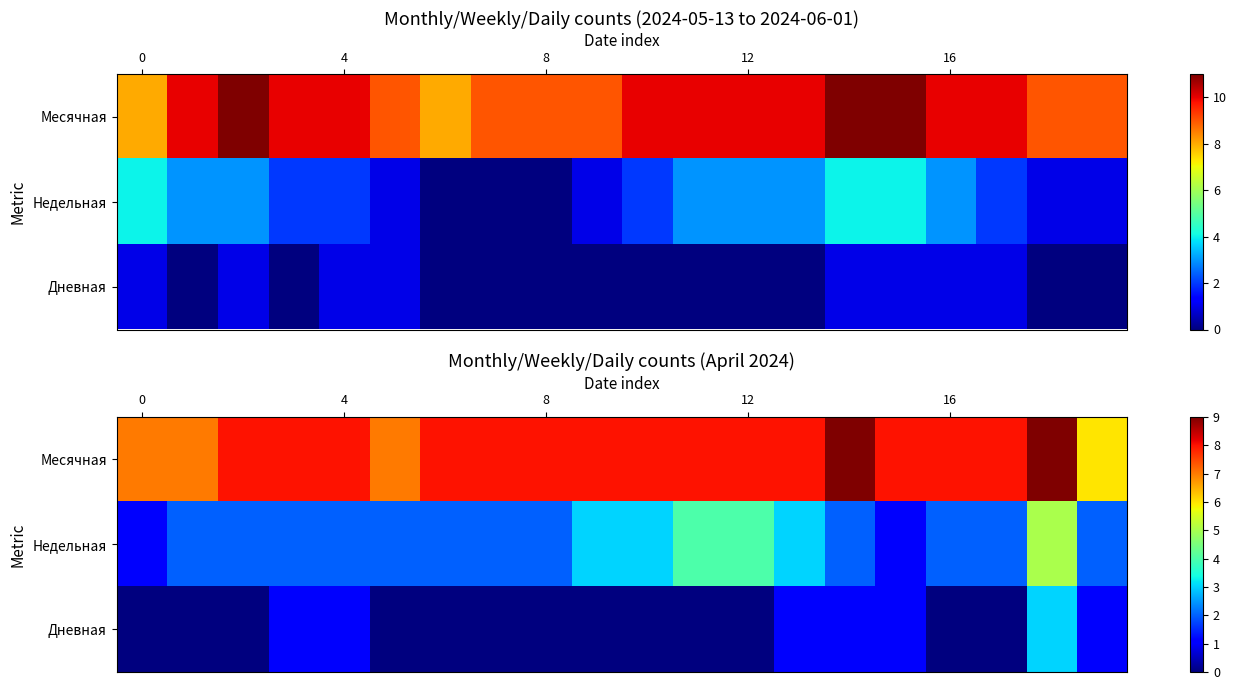

What is the difference between the highest and lowest values at 17?

8